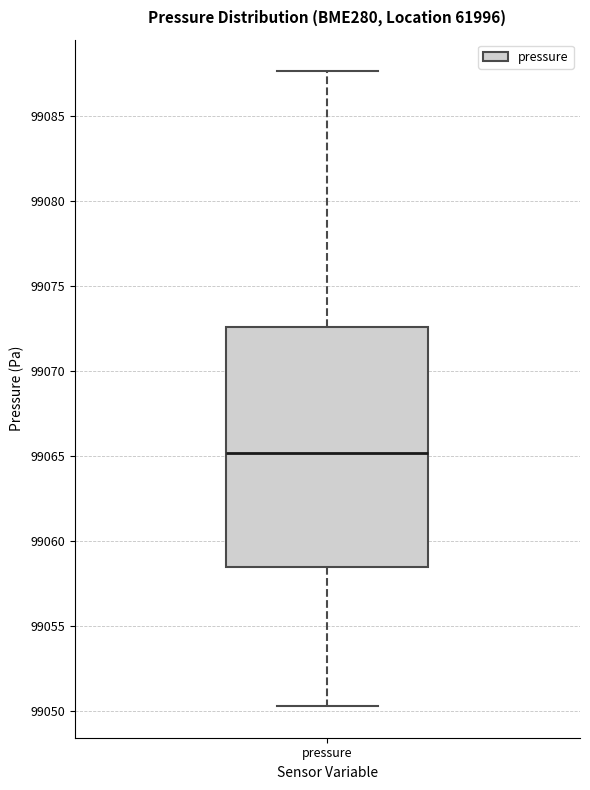

Read this box plot against the y-axis: the position of the median line, the range covered by the box, and the ends of both whiskers. The values are not printed on the chart, so give them approximately, as read against the axis.

median 99065.0, box 99058.5 to 99072.5, whiskers 99050.5 to 99087.5